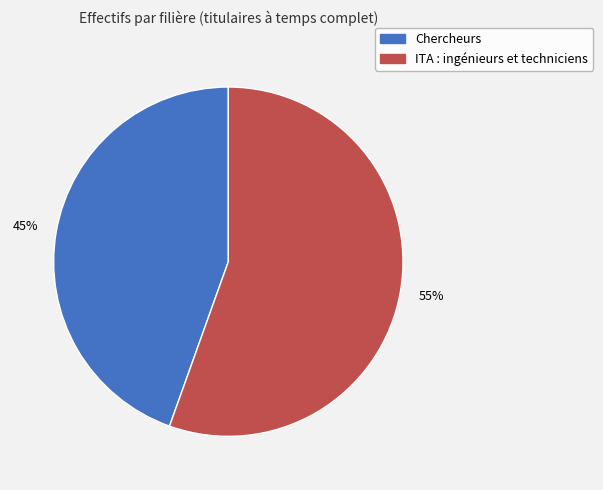

Count the number of slices in the pie.

2